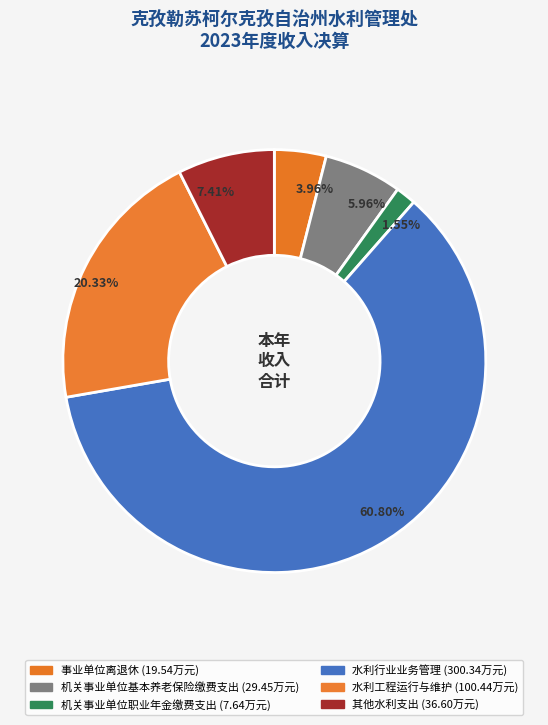

Which has a higher value, 事业单位离退休 or 水利工程运行与维护?

水利工程运行与维护